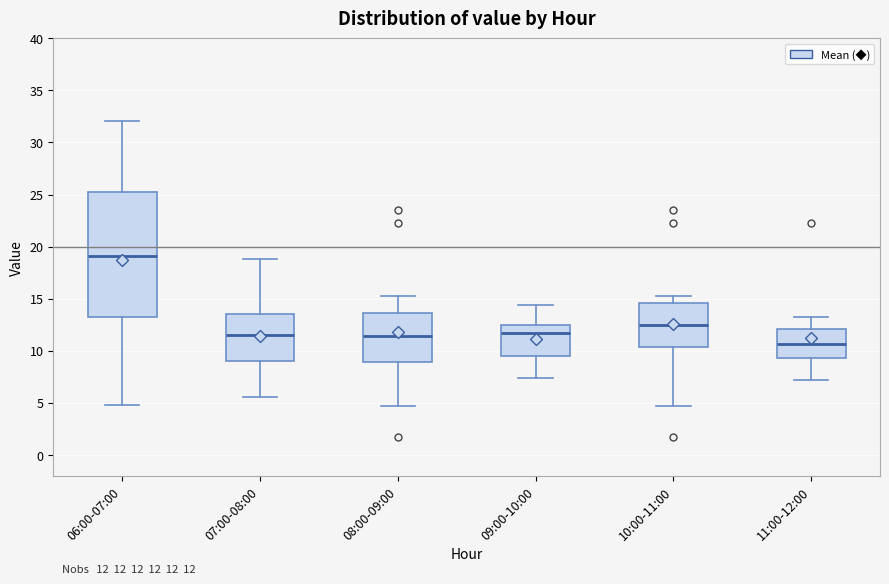

Which box has the lowest median line?

11:00-12:00